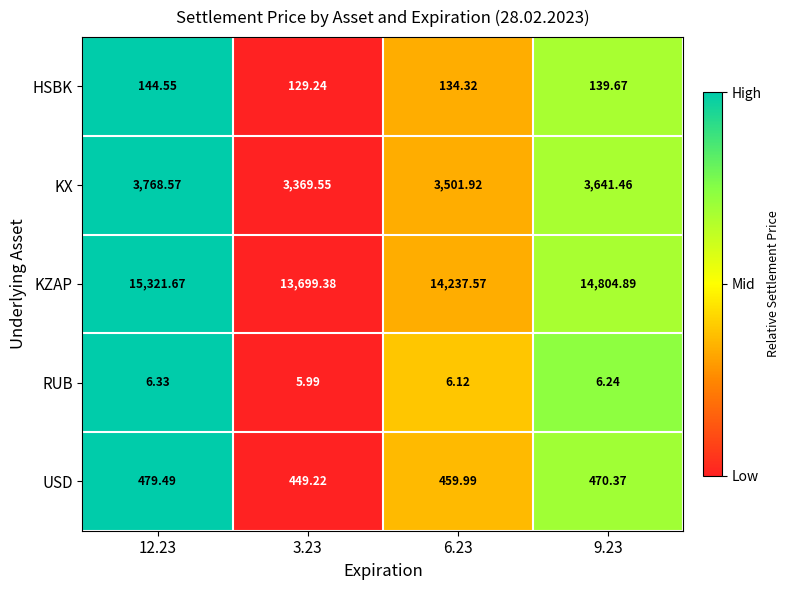

Rank the series at 9.23 from highest to lowest value.

KZAP, KX, USD, HSBK, RUB